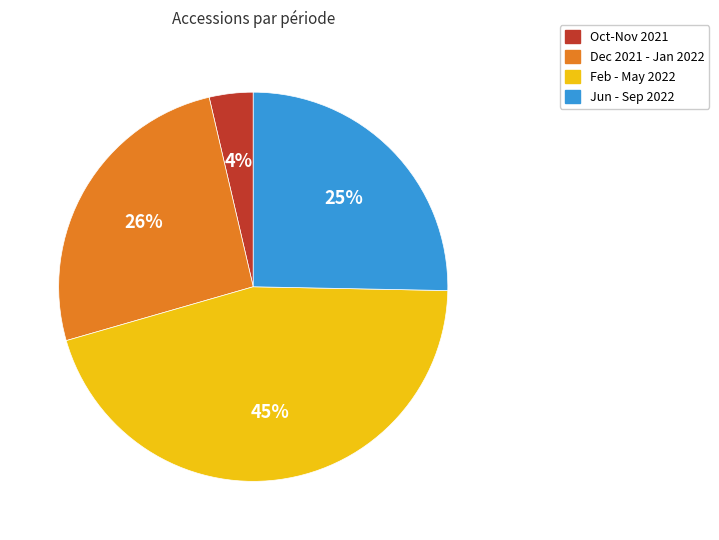

Do Jun - Sep 2022 and Feb - May 2022 together represent more than half of the pie?

Yes